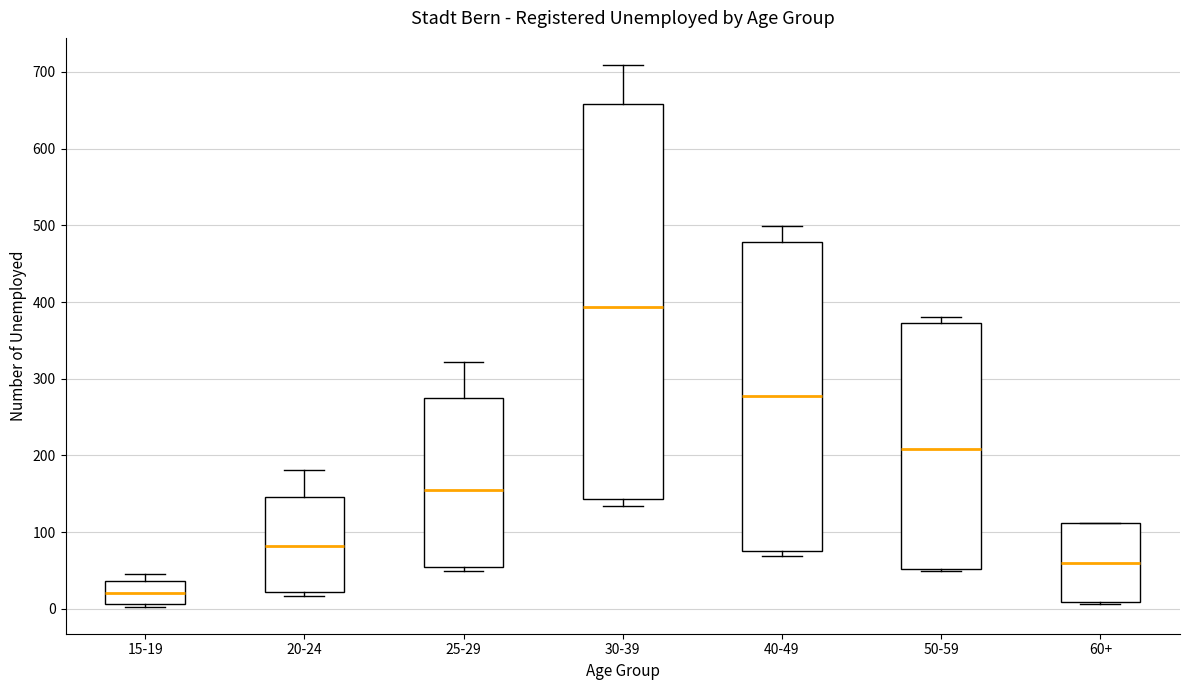

Where does the upper whisker of the box for 40-49 end on the y-axis? The values are not printed on the chart, so give them approximately, as read against the axis.

500